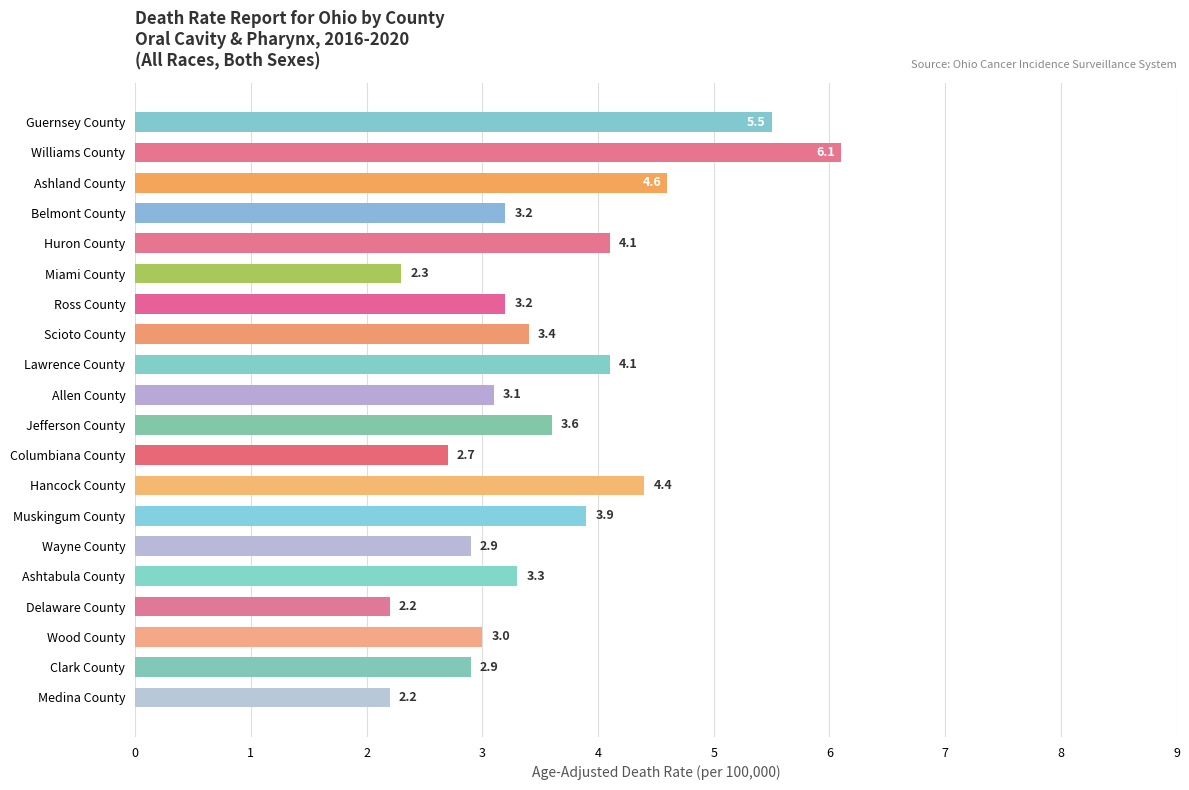

Is it true that the value at Williams County is 3.1?

False